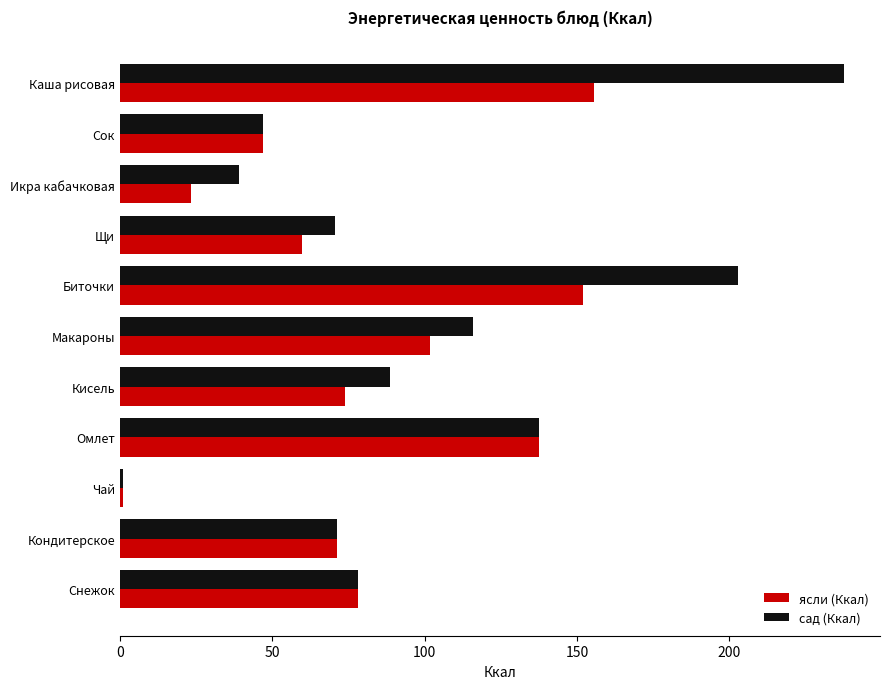

At which label is сад (Ккал) closest to 119?

Макароны